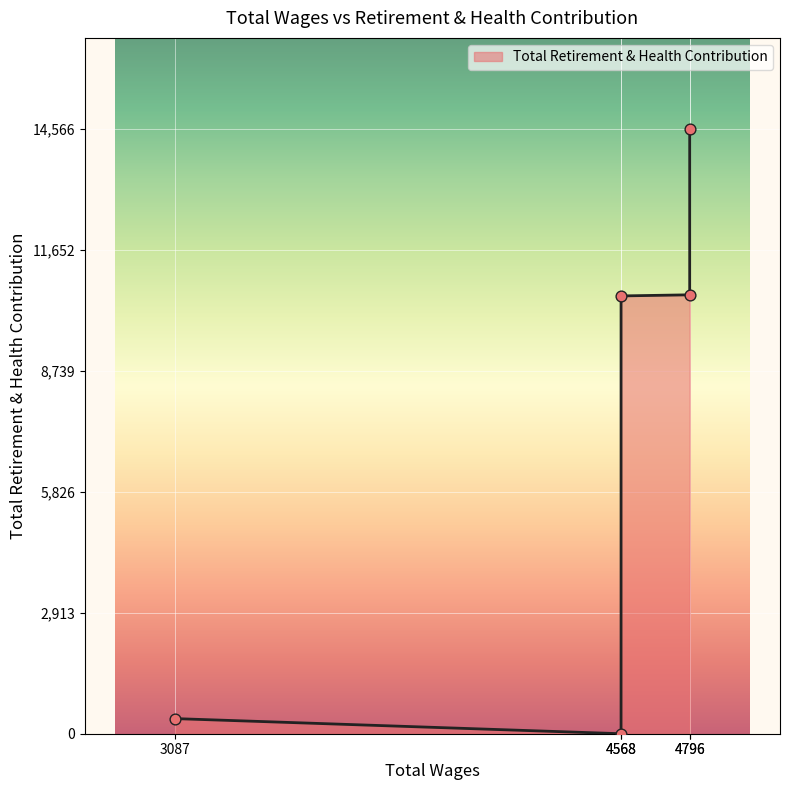

What is the ratio of the value at 4796.0 to the value at 4796.0?

0.7